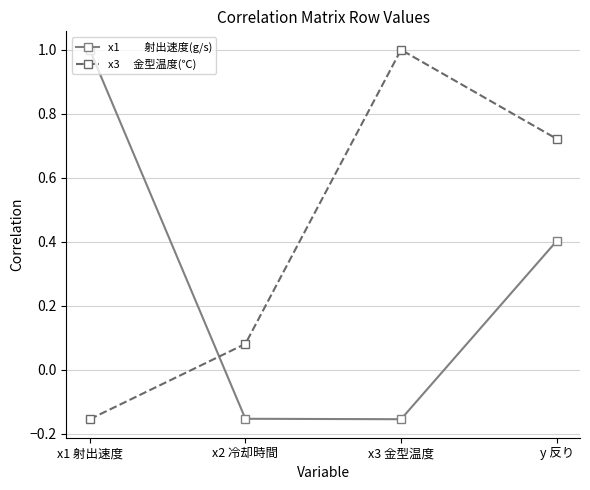

What is the spread (max minus min) of values at x1 射出速度?

1.2